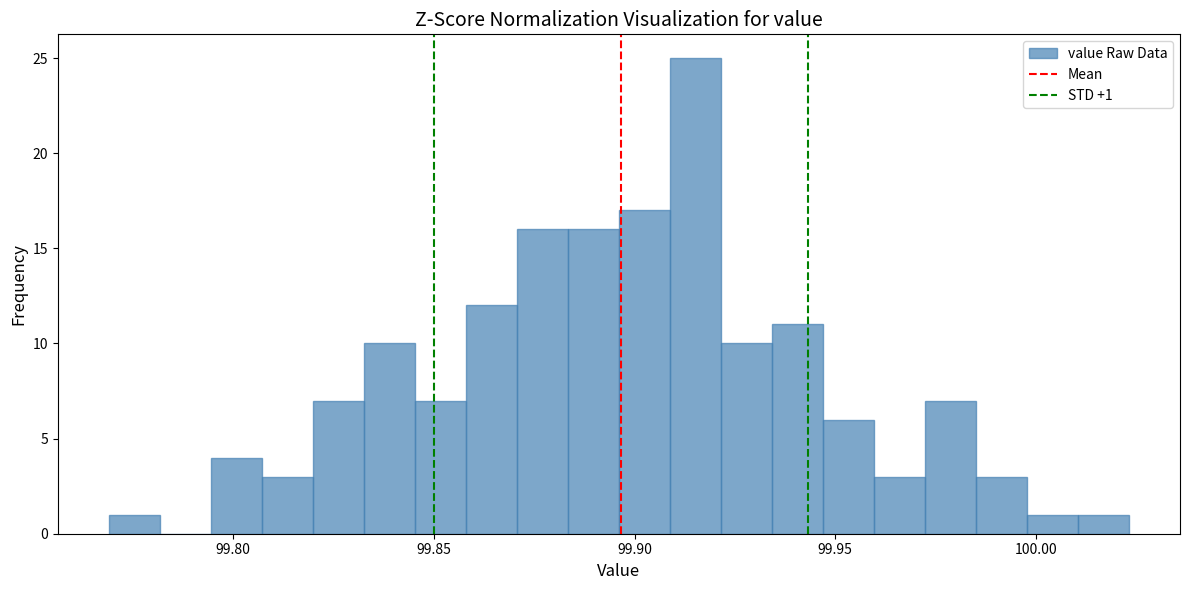

Around what value on the x-axis is the tallest bar? Give the approximate position of its centre, as read against the axis.

99.915